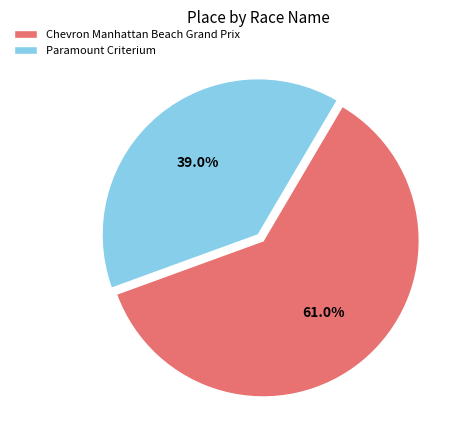

What is the ratio of the value at Paramount Criterium to the value at Chevron Manhattan Beach Grand Prix?

0.6